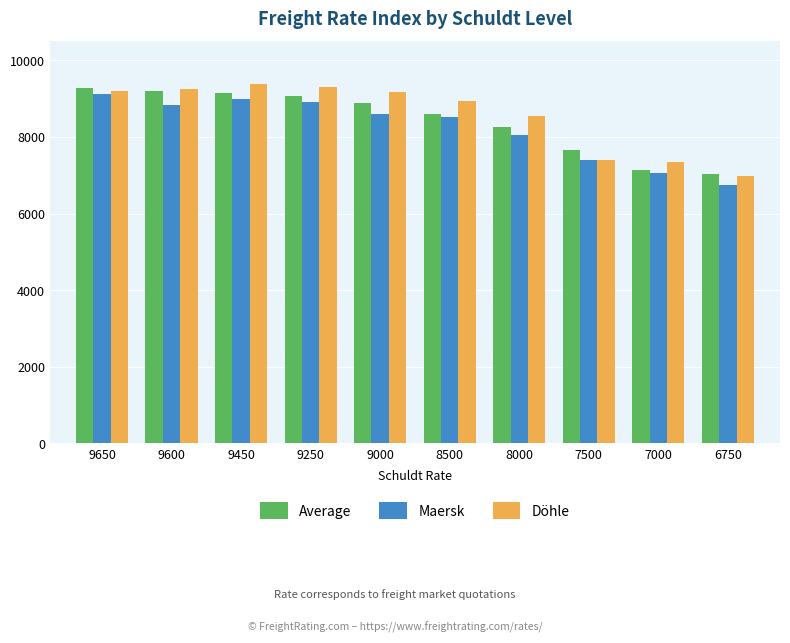

How many series are shown in this chart?

3